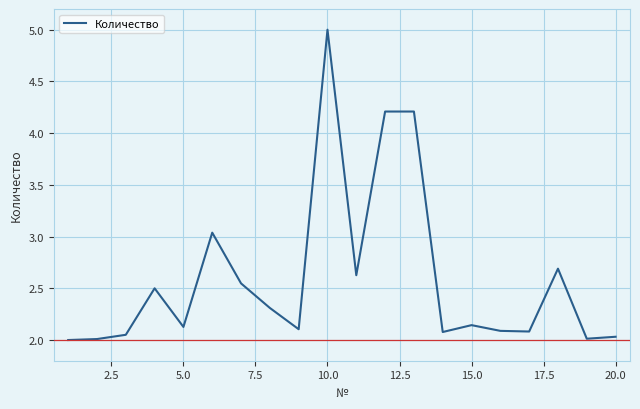

Does the chart display data point markers on the line(s)?

No